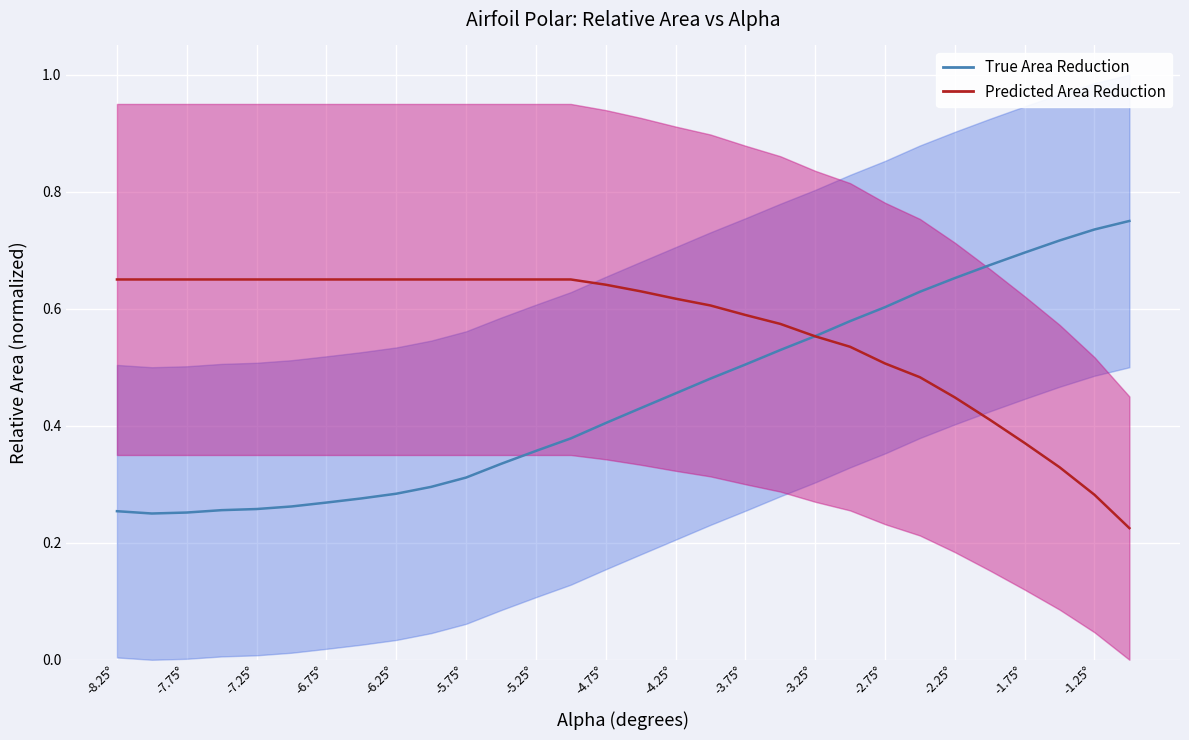

What is the smallest value displayed?

0.2